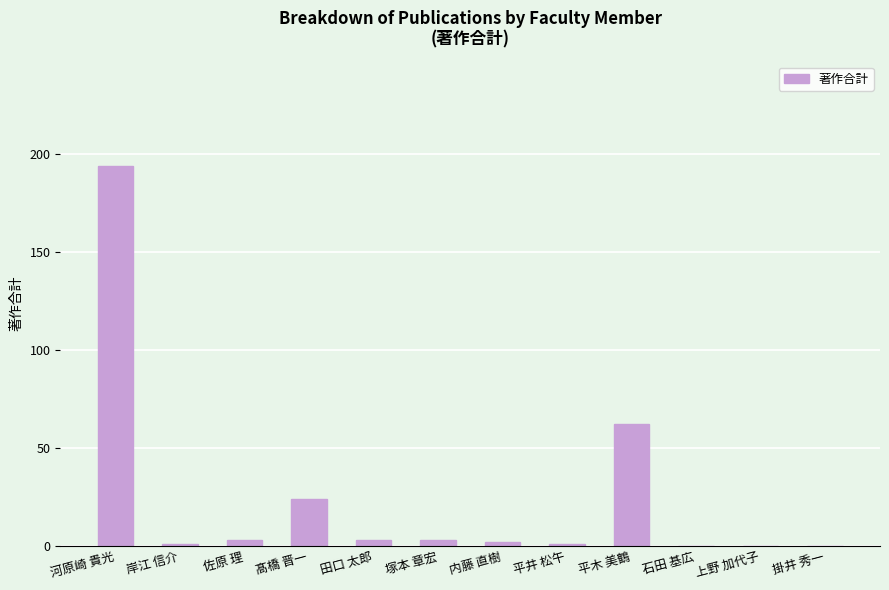

What is the sum of the values at 掛井 秀一 and 河原崎 貴光?

194